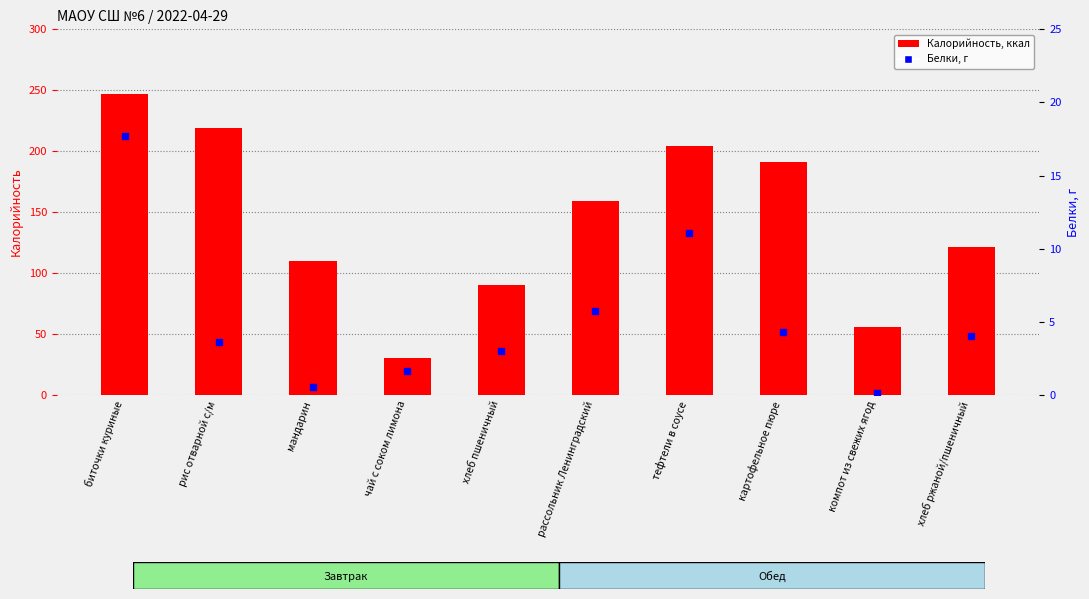

Which series has the largest total across all categories?

Калорийность